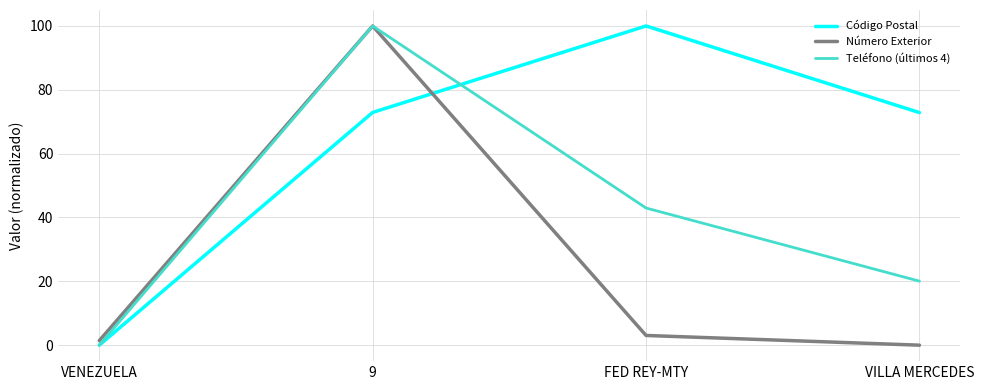

What is the difference between the second highest and minimum values in the Número Exterior series?

3.0